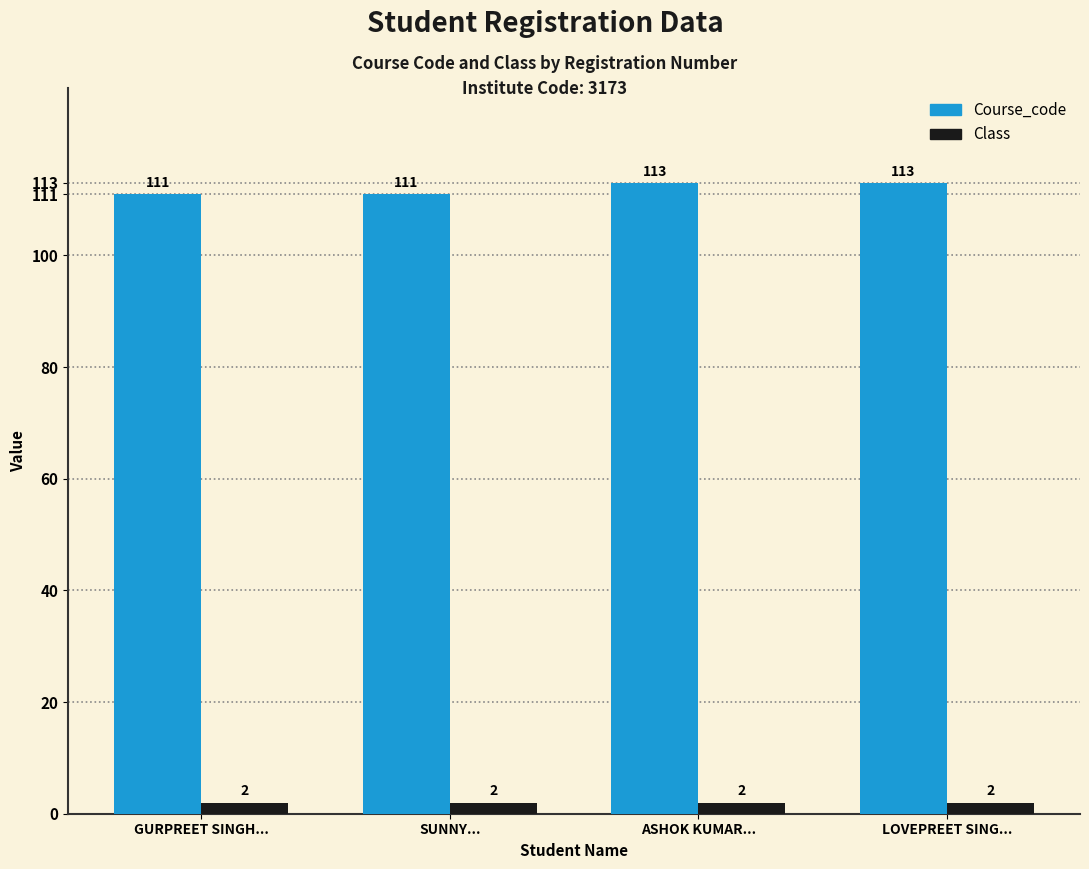

What is the sum of the Course_code values at SUNNY... and ASHOK KUMAR...?

224